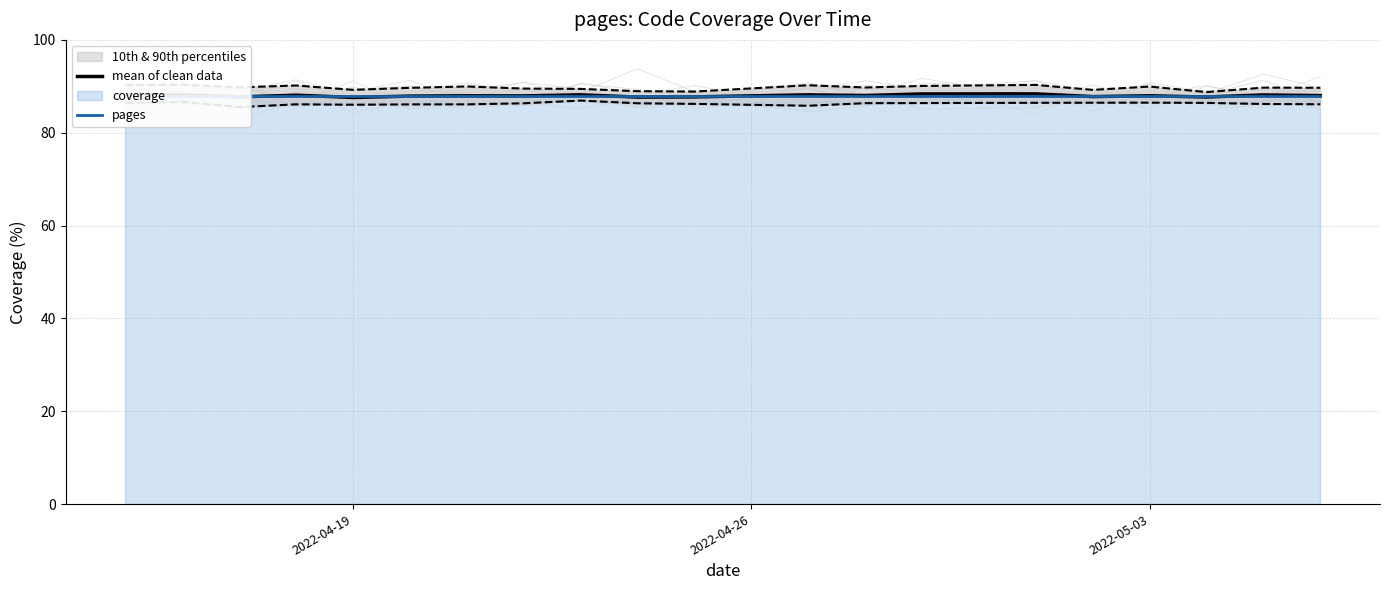

What is the greatest value displayed?

88.4